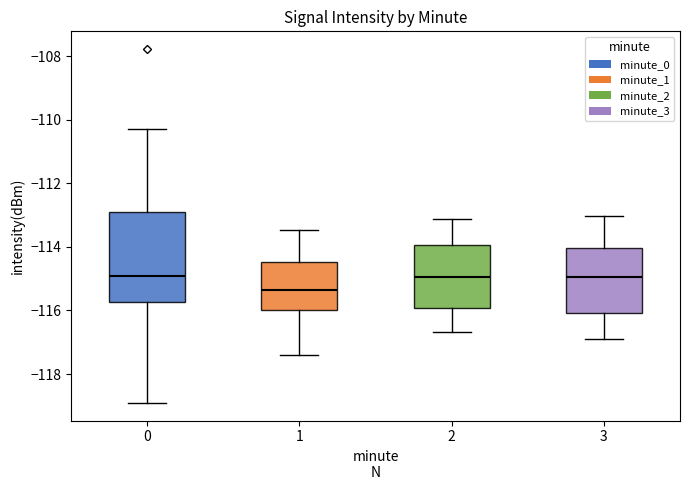

Which box is the tallest, from its lower edge to its upper edge?

0